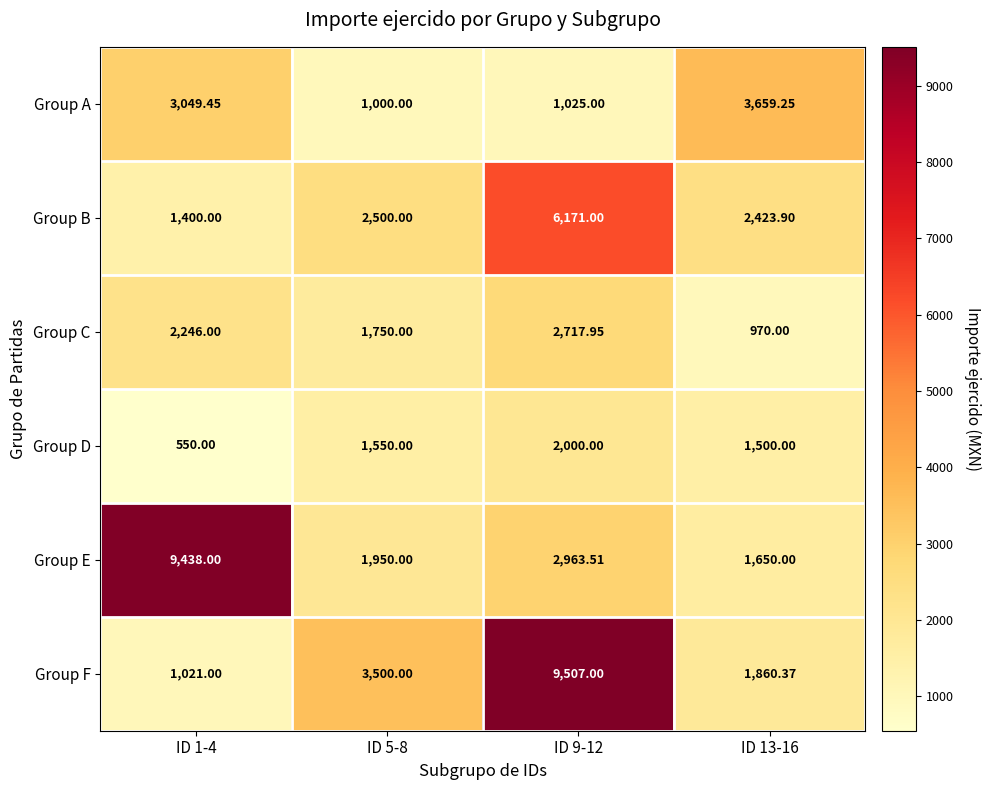

Which series has the largest total across all categories?

Group E